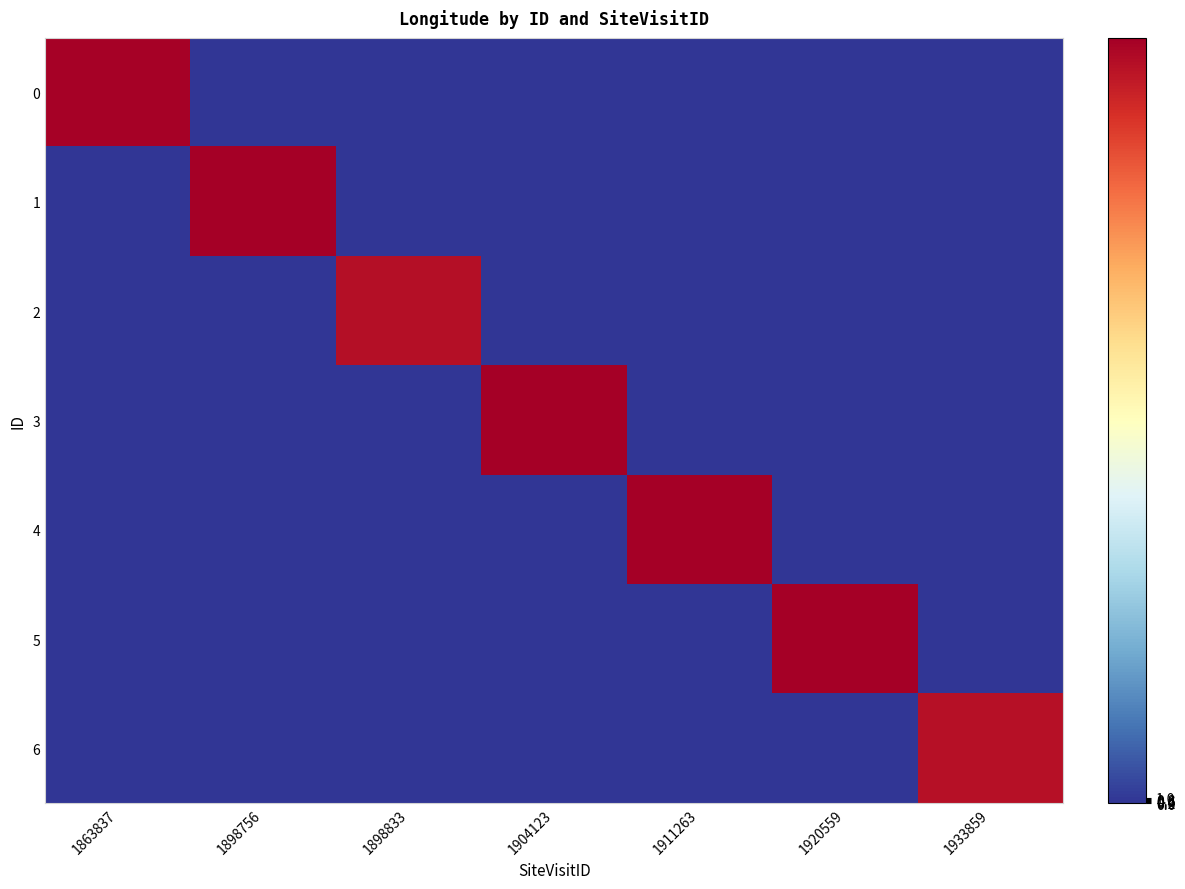

What is the maximum value shown in the chart?

143.7